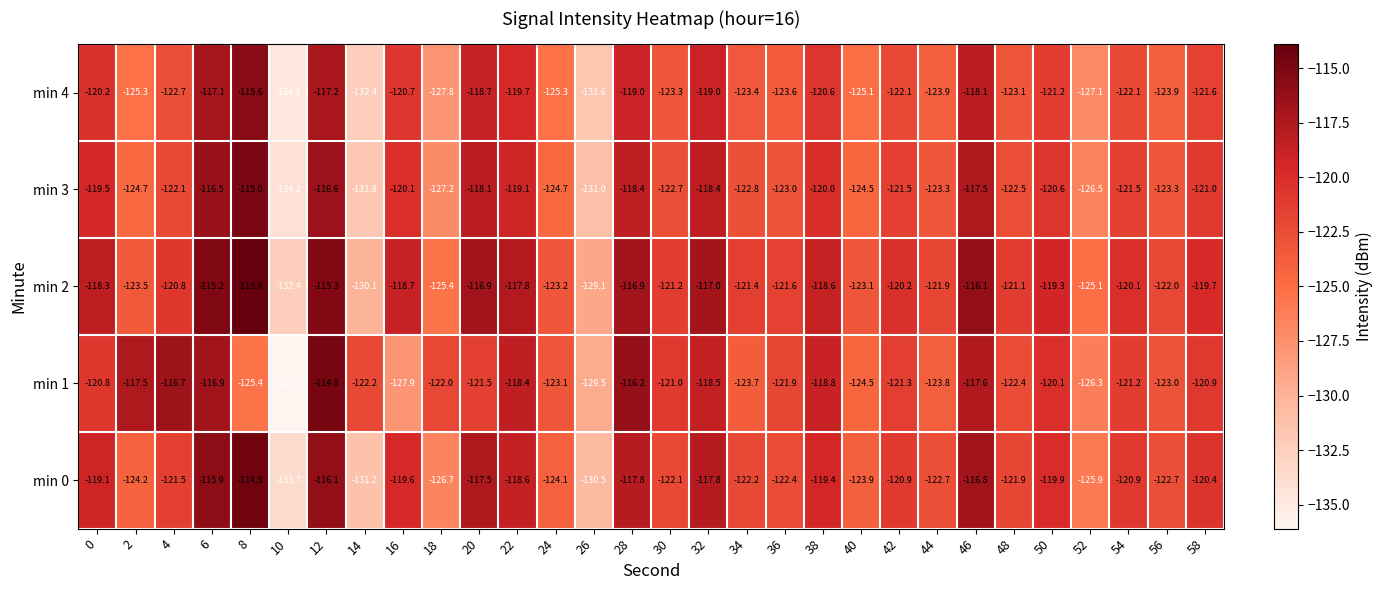

The min 0 series shows -131.2 at 14. True or false?

True